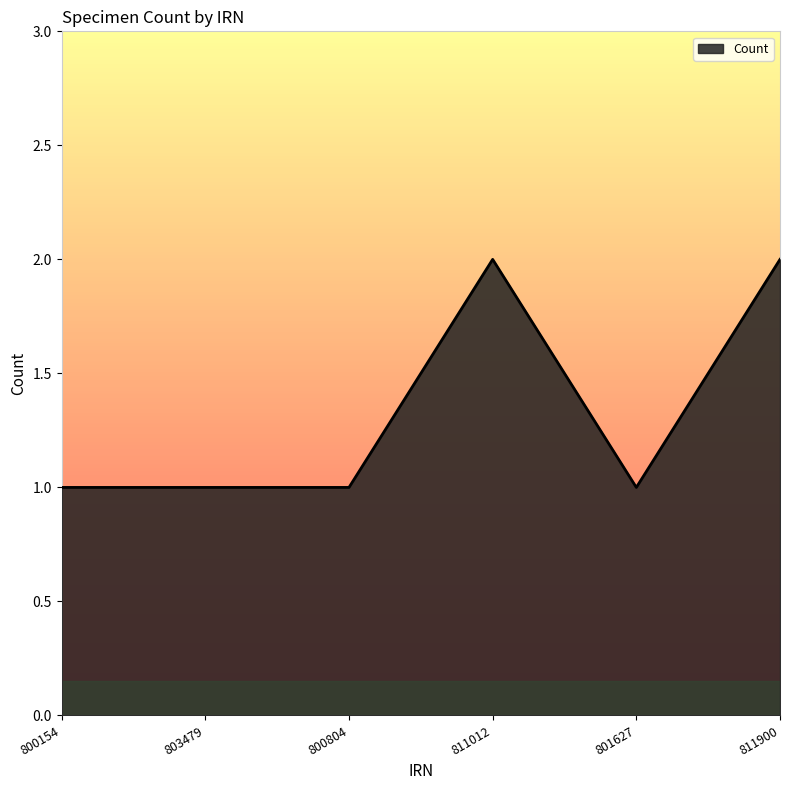

Count the number of data series in this chart.

1